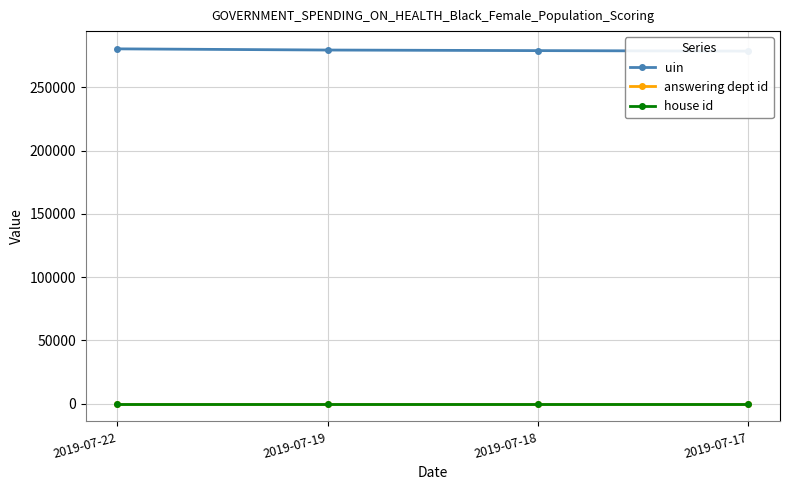

Which series has the largest range (max minus min)?

uin